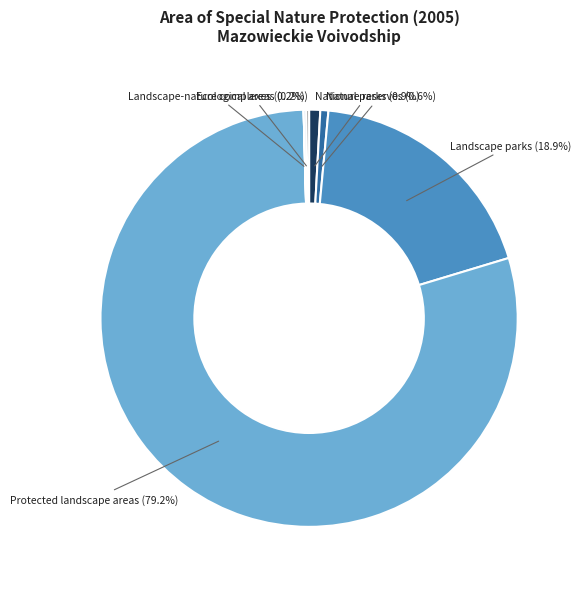

Which category accounts for the majority?

Protected landscape areas